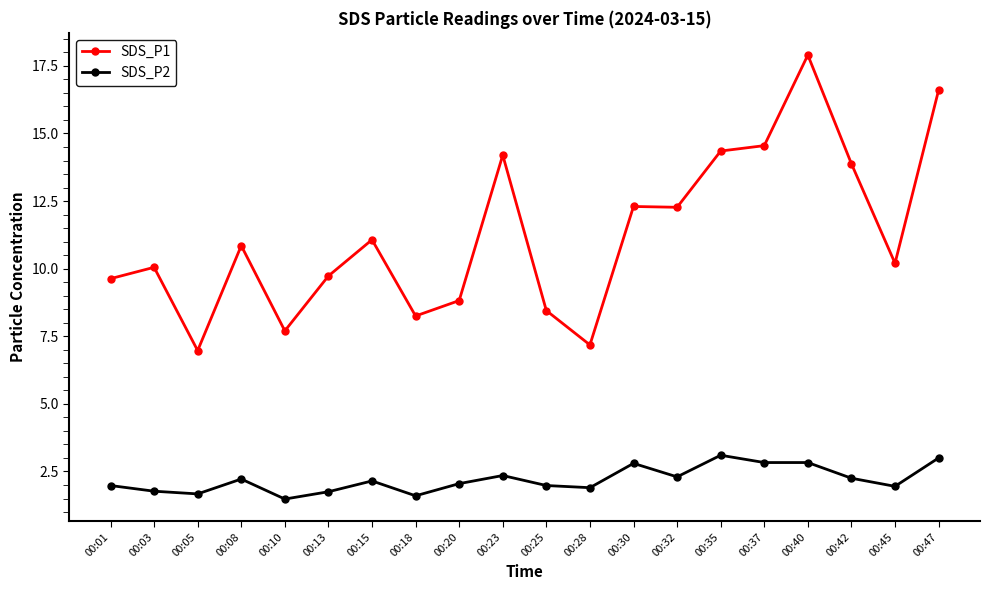

What is the lowest value of the SDS_P1 series?

7.0